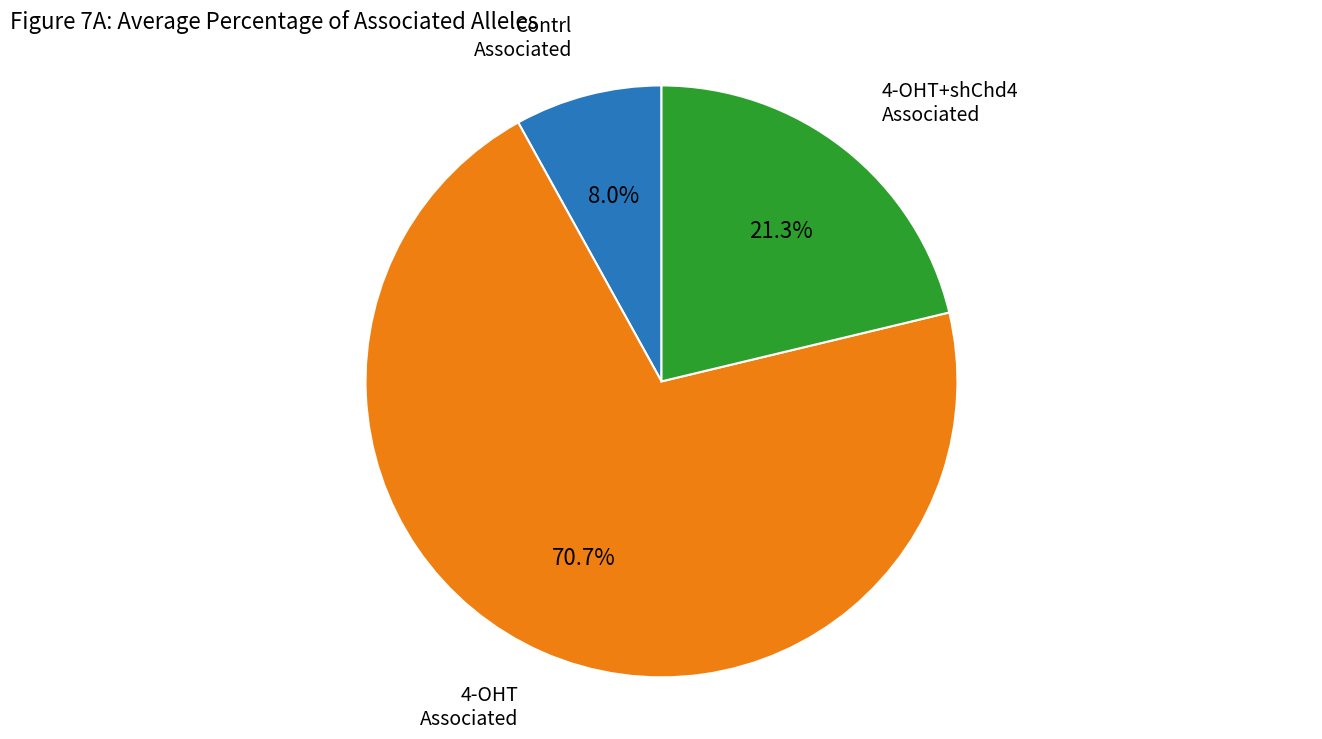

True or false: 4-OHT Associated accounts for 56% of the total.

False